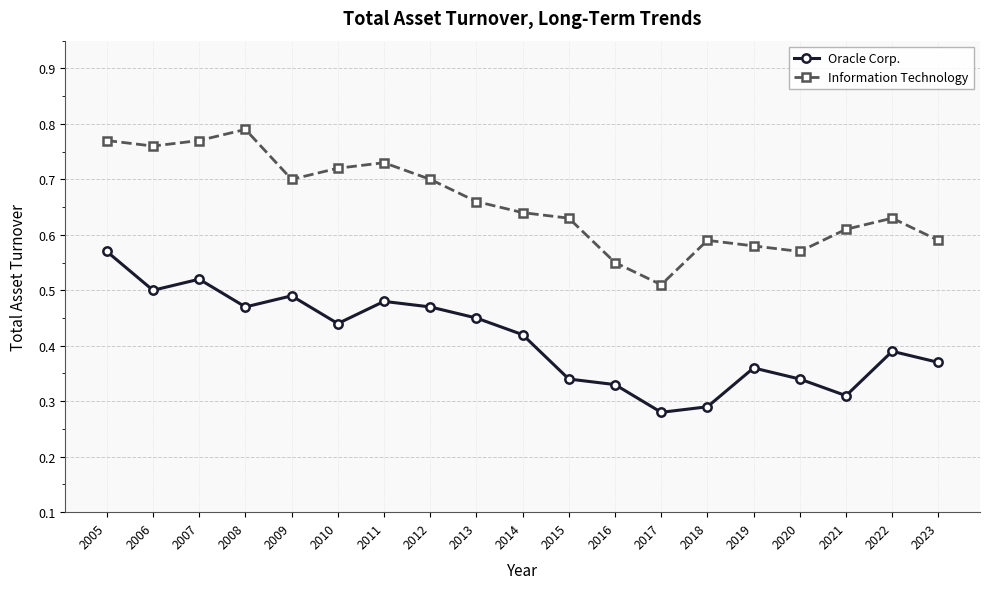

What is the difference between the highest and lowest values at 2009?

0.2